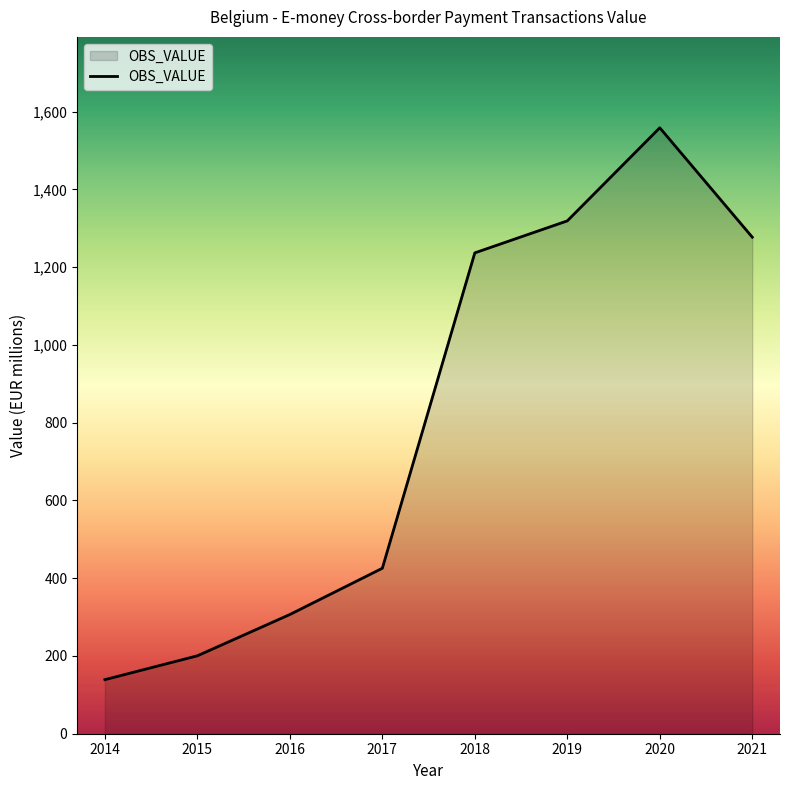

The chart shows a value of 729.1 at 2017. True or false?

False